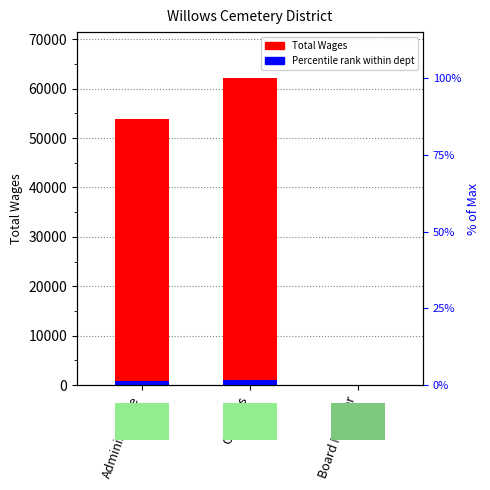

Reading left to right, transcribe all the data shown in this chart.

Total Wages: 53767.0	62138.0	0.0
Percentile rank within dept: 806.5	932.1	0.0